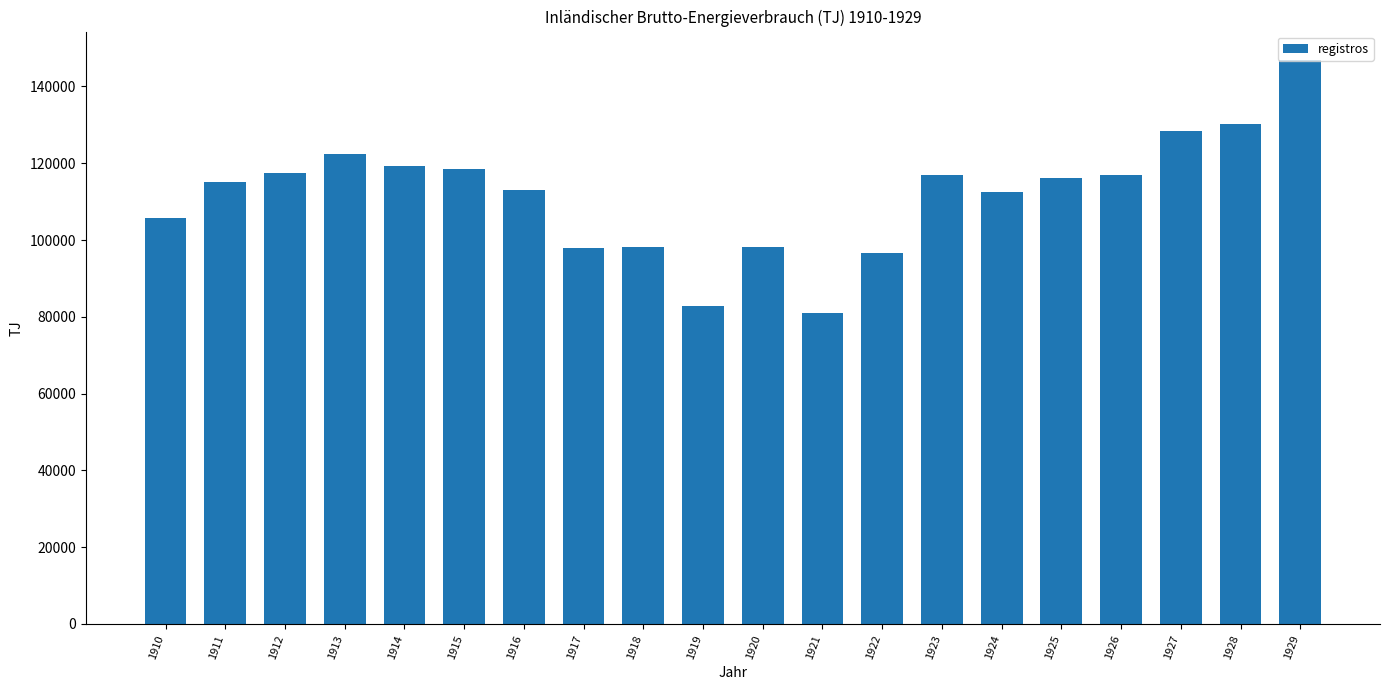

What is the average value?

111690